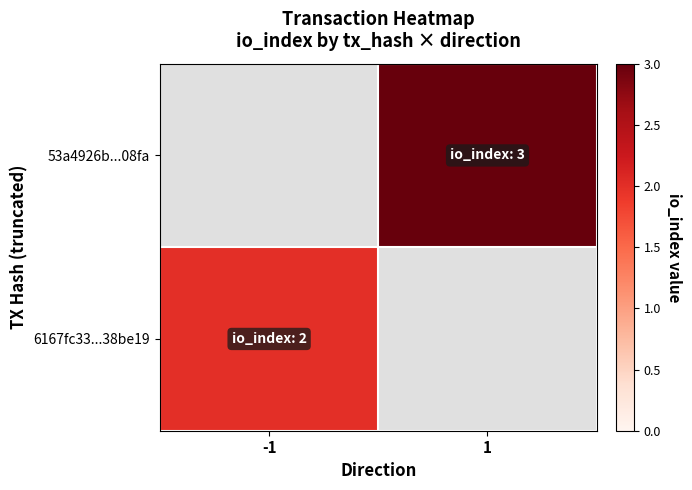

Rank the series at 1 from lowest to highest value.

6167fc33...38be19, 53a4926b...08fa